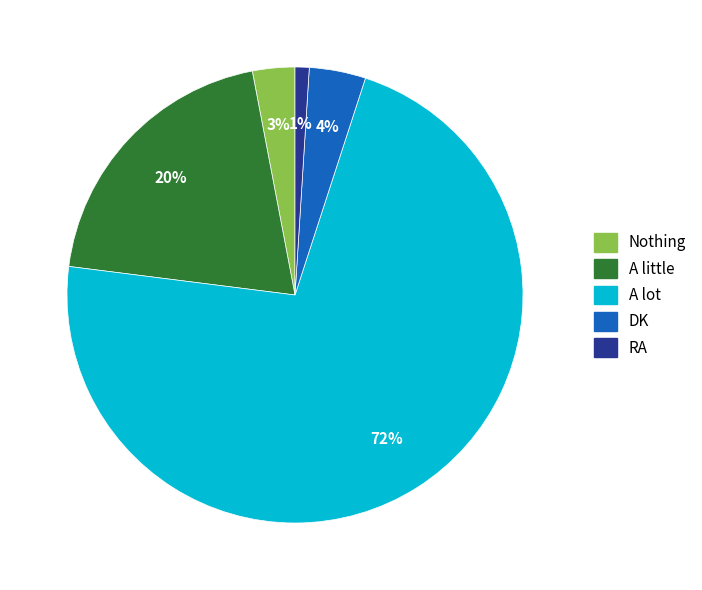

Count the number of slices in the pie.

5